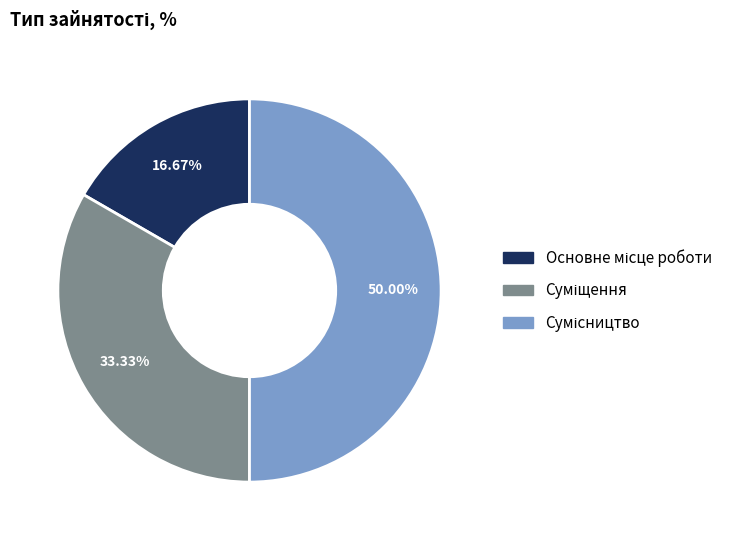

How many slices are in this pie chart?

3